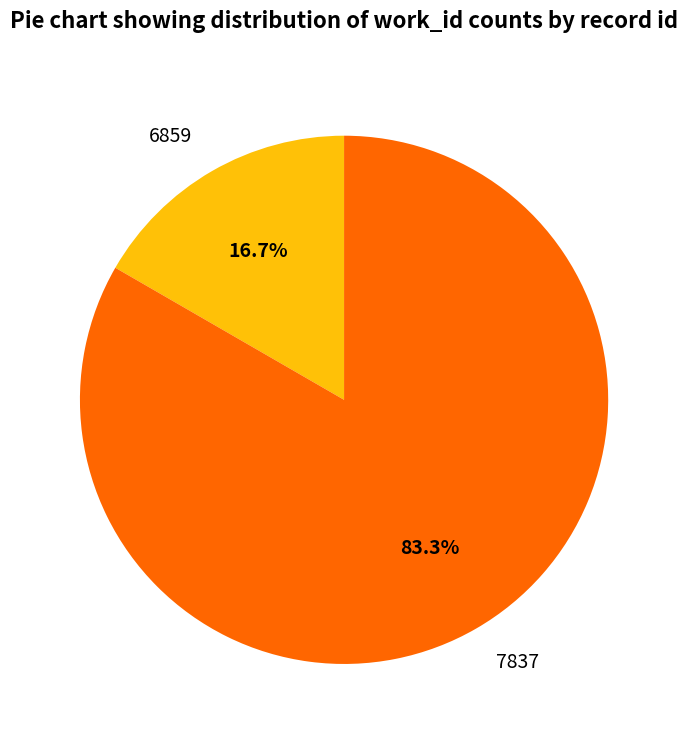

Rank the categories by value from highest to lowest.

7837, 6859